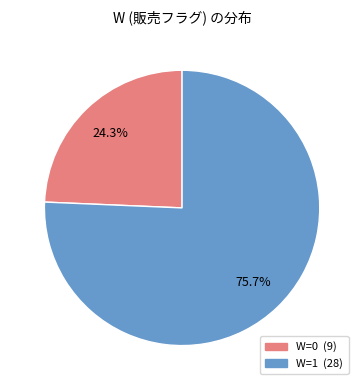

To the nearest percent, what is the average slice percentage?

50%